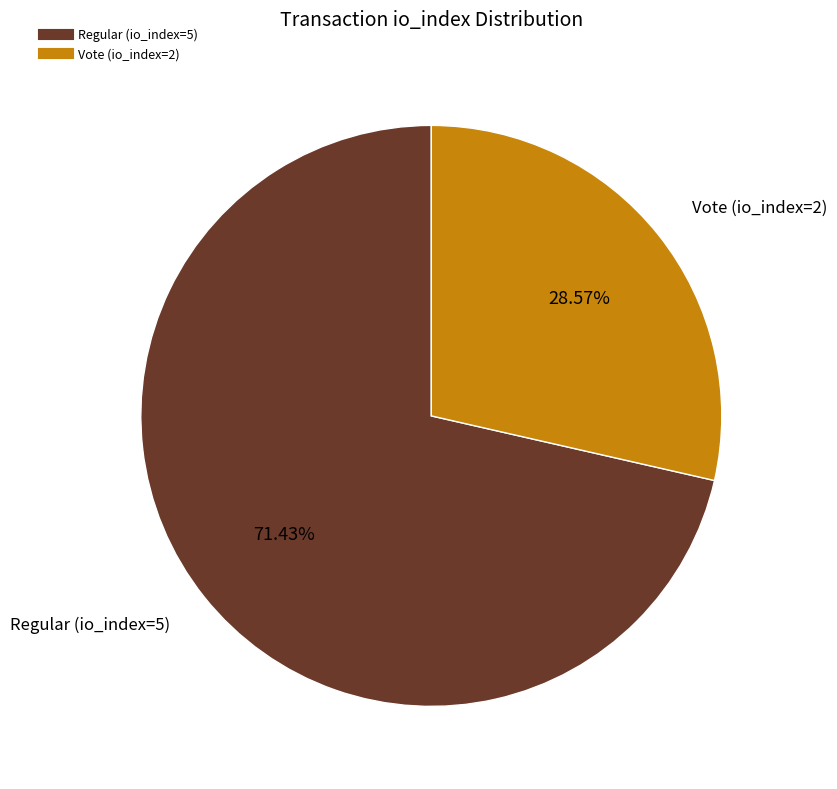

What is the total percentage of Regular (io_index=5) and Vote (io_index=2)?

100.0%